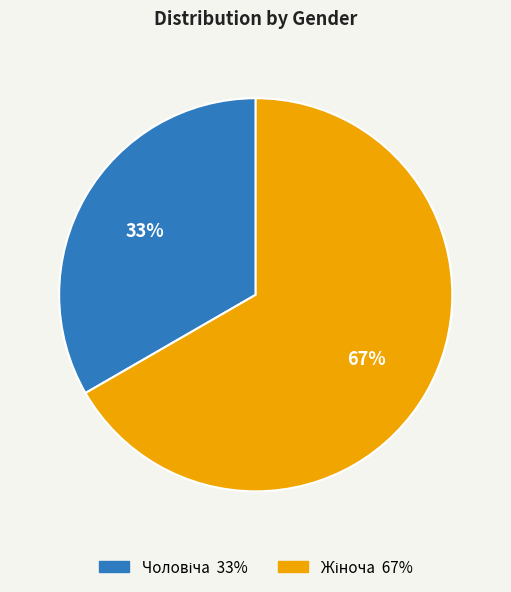

Count the number of slices in the pie.

2